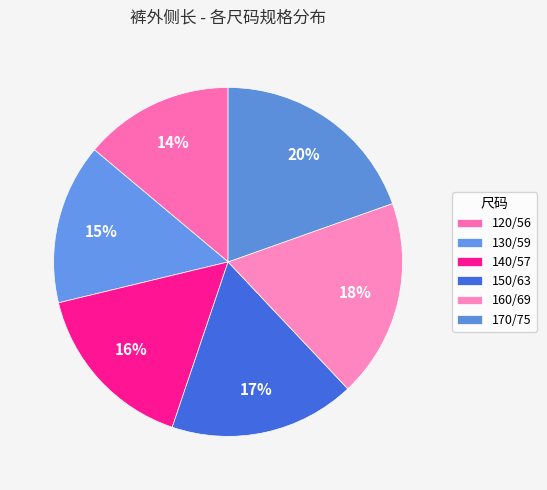

What is the ratio of the value at 170/75 to the value at 130/59?

1.3